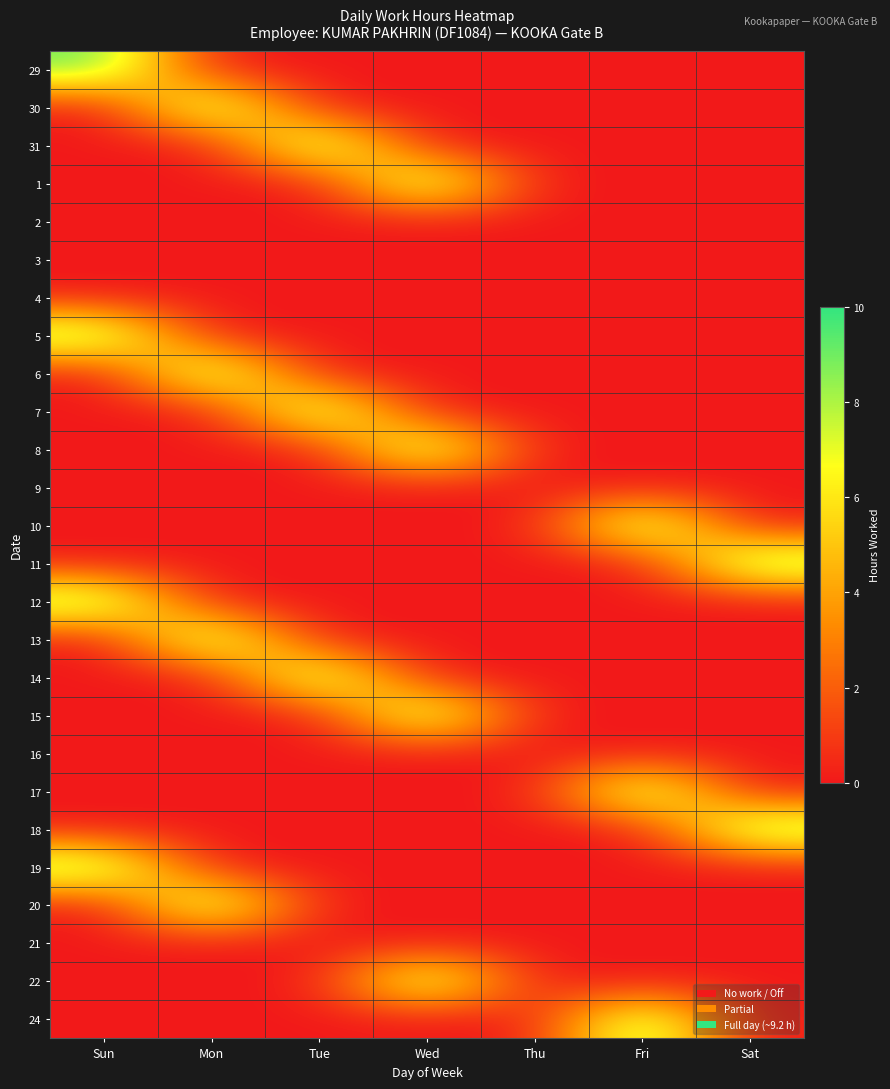

Which category has the highest value across all series?

Sat